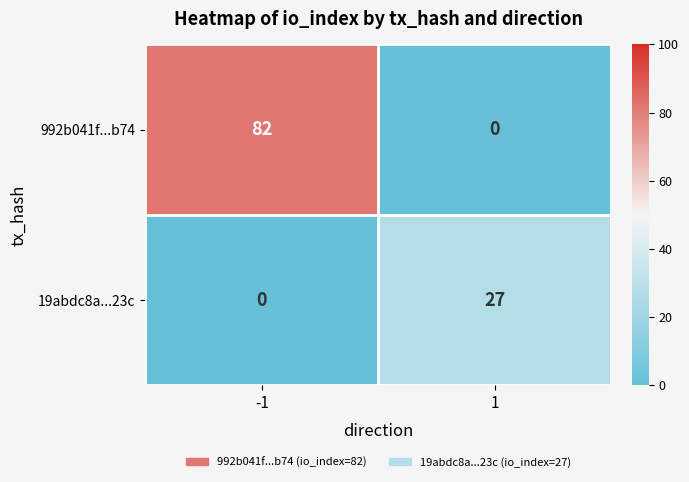

Reading left to right, list all the values displayed in this chart.

992b041f...b74: -1=82	1=0
19abdc8a...23c: -1=0	1=27